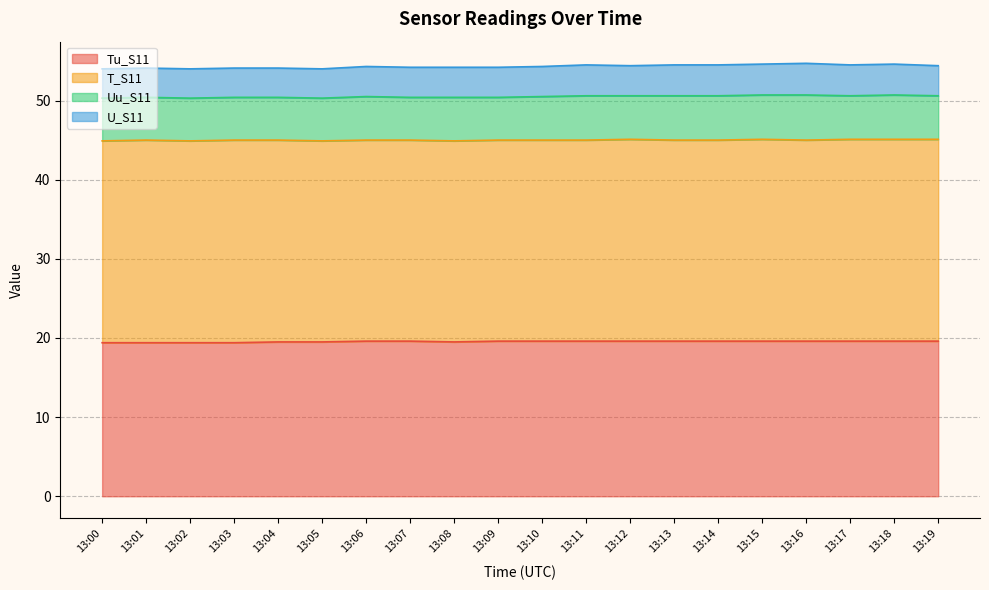

True or false: T_S11 and Uu_S11 intersect in this chart.

False